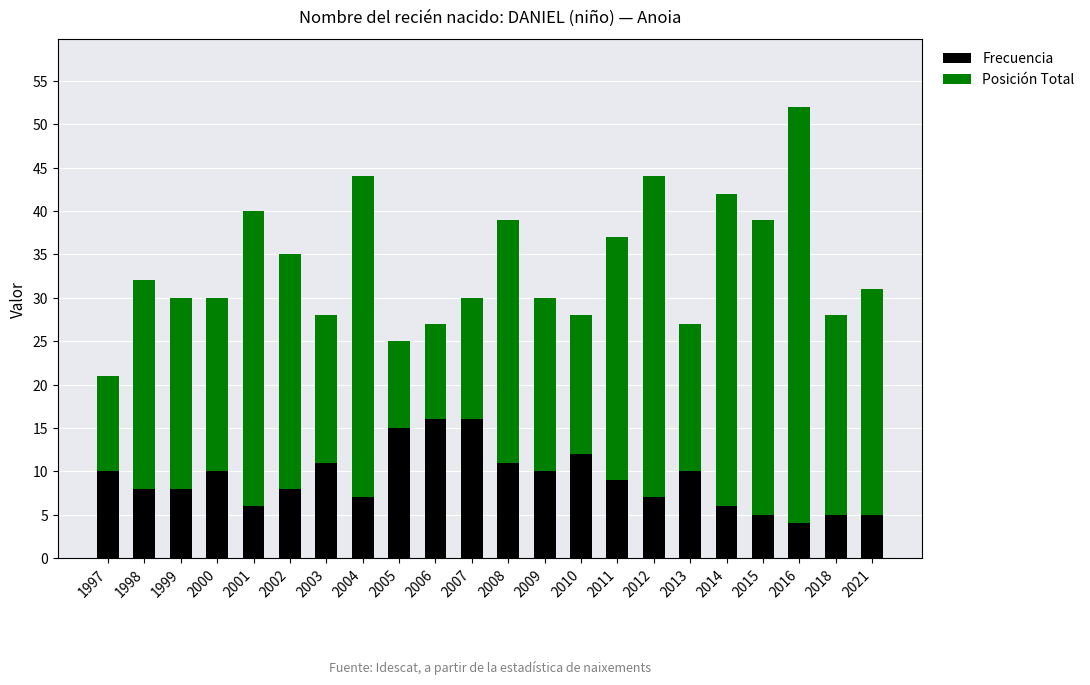

What are all the series names shown in the legend?

Frecuencia, Posición Total